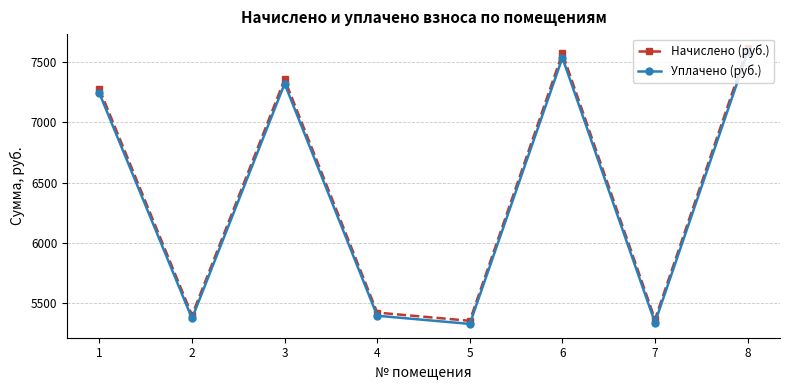

True or false: Уплачено (руб.) has more than 2 points higher than both neighbors.

False